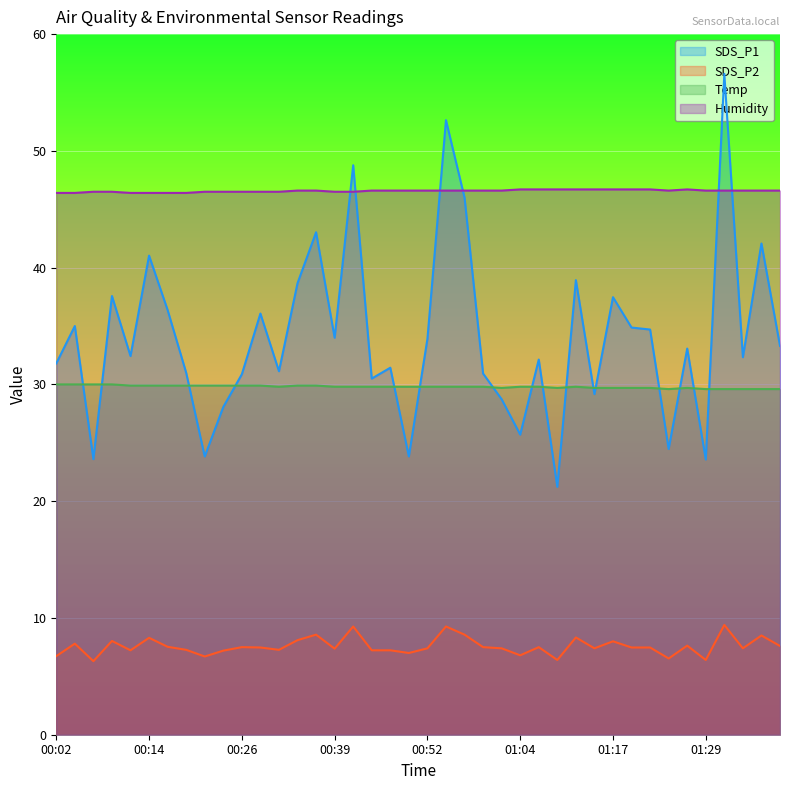

Which series has the largest range (max minus min)?

SDS_P1